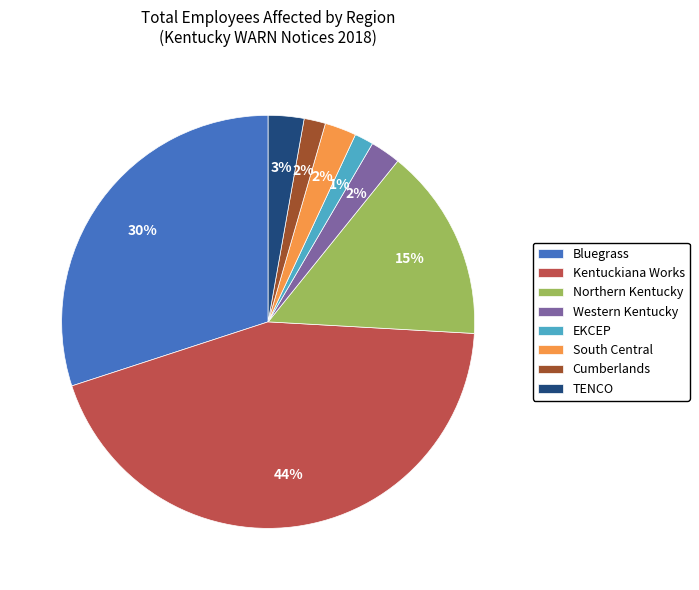

Is there a majority slice in this chart?

No